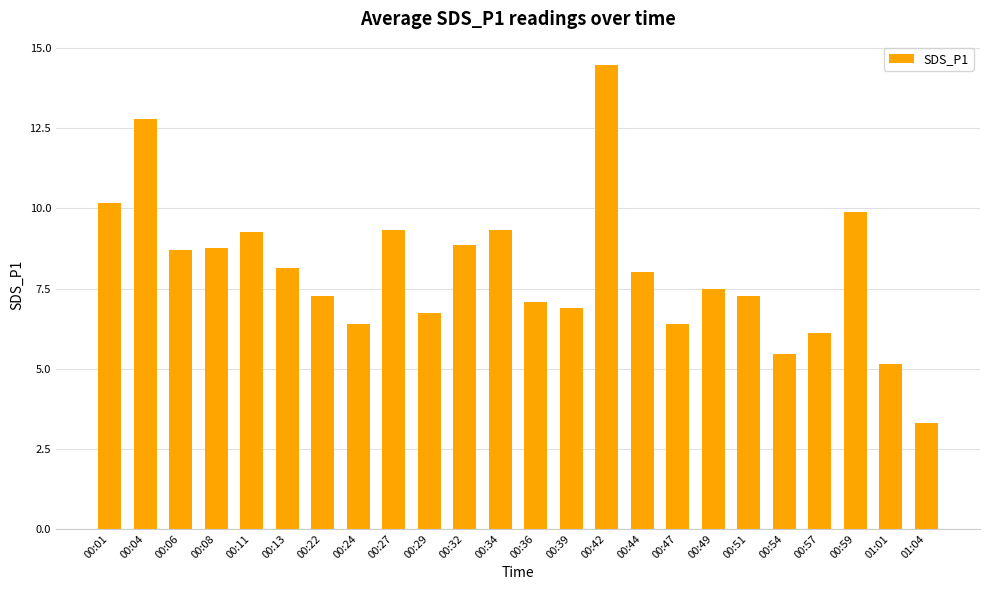

What value does the data have at 00:22?

7.3